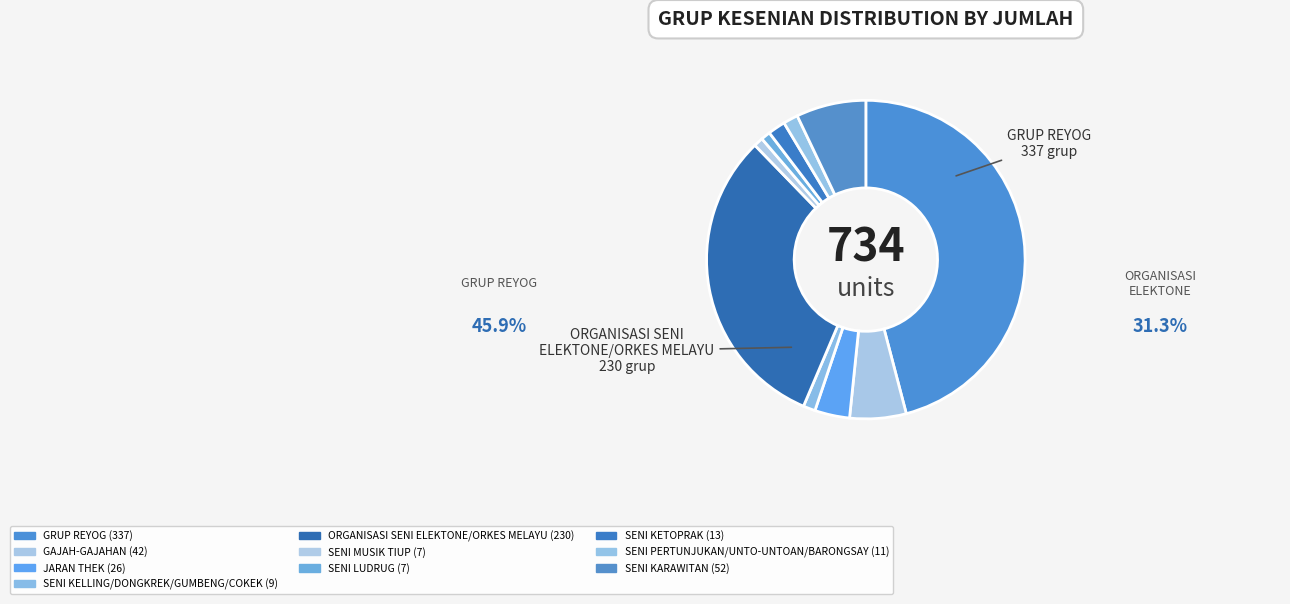

Count the number of slices in the pie.

10